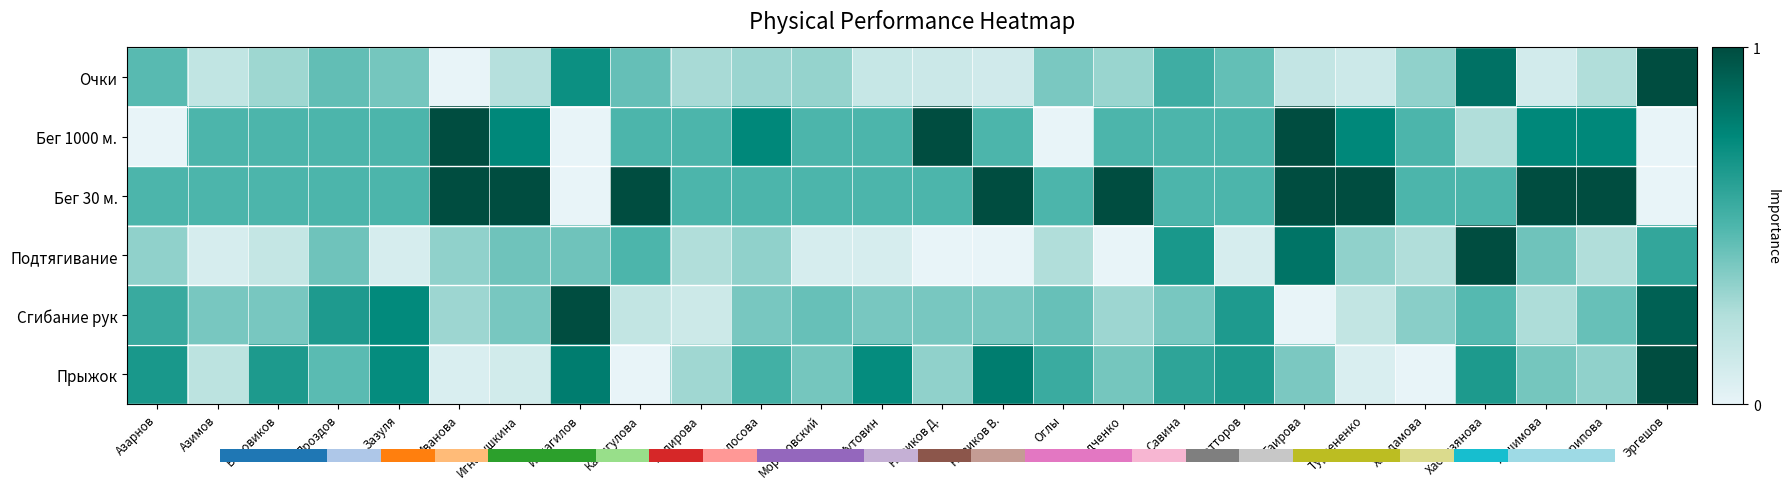

Reading left to right, list all the values displayed in this chart.

Очки: Азарнов=0.5	Азимов=0.2	Боровиков=0.3	Дроздов=0.4	Зазуля=0.4	Иванова=0.0	Игнатушкина=0.2	Исмагилов=0.7	Казыгулова=0.4	Кодирова=0.3	Колосова=0.3	Морозовский=0.3	Мутовин=0.2	Новиков Д.=0.1	Новиков В.=0.1	Оглы=0.4	Радченко=0.3	Савина=0.5	Сатторов=0.4	Таирова=0.2	Турчененко=0.1	Хамдамова=0.3	Хасанзянова=0.8	Хашимова=0.1	Черипова=0.2	Эргешов=1.0
Бег 1000 м.: Азарнов=0.0	Азимов=0.5	Боровиков=0.5	Дроздов=0.5	Зазуля=0.5	Иванова=1.0	Игнатушкина=0.8	Исмагилов=0.0	Казыгулова=0.5	Кодирова=0.5	Колосова=0.8	Морозовский=0.5	Мутовин=0.5	Новиков Д.=1.0	Новиков В.=0.5	Оглы=0.0	Радченко=0.5	Савина=0.5	Сатторов=0.5	Таирова=1.0	Турчененко=0.8	Хамдамова=0.5	Хасанзянова=0.2	Хашимова=0.8	Черипова=0.8	Эргешов=0.0
Бег 30 м.: Азарнов=0.5	Азимов=0.5	Боровиков=0.5	Дроздов=0.5	Зазуля=0.5	Иванова=1.0	Игнатушкина=1.0	Исмагилов=0.0	Казыгулова=1.0	Кодирова=0.5	Колосова=0.5	Морозовский=0.5	Мутовин=0.5	Новиков Д.=0.5	Новиков В.=1.0	Оглы=0.5	Радченко=1.0	Савина=0.5	Сатторов=0.5	Таирова=1.0	Турчененко=1.0	Хамдамова=0.5	Хасанзянова=0.5	Хашимова=1.0	Черипова=1.0	Эргешов=0.0
Подтягивание: Азарнов=0.3	Азимов=0.1	Боровиков=0.2	Дроздов=0.4	Зазуля=0.1	Иванова=0.3	Игнатушкина=0.4	Исмагилов=0.4	Казыгулова=0.5	Кодирова=0.2	Колосова=0.3	Морозовский=0.1	Мутовин=0.1	Новиков Д.=0.0	Новиков В.=0.0	Оглы=0.2	Радченко=0.0	Савина=0.7	Сатторов=0.1	Таирова=0.8	Турчененко=0.3	Хамдамова=0.2	Хасанзянова=1.0	Хашимова=0.4	Черипова=0.2	Эргешов=0.6
Сгибание рук: Азарнов=0.6	Азимов=0.4	Боровиков=0.4	Дроздов=0.7	Зазуля=0.7	Иванова=0.3	Игнатушкина=0.4	Исмагилов=1.0	Казыгулова=0.2	Кодирова=0.1	Колосова=0.4	Морозовский=0.4	Мутовин=0.4	Новиков Д.=0.4	Новиков В.=0.4	Оглы=0.4	Радченко=0.3	Савина=0.4	Сатторов=0.7	Таирова=0.0	Турчененко=0.2	Хамдамова=0.3	Хасанзянова=0.5	Хашимова=0.3	Черипова=0.4	Эргешов=0.9
Прыжок: Азарнов=0.7	Азимов=0.2	Боровиков=0.7	Дроздов=0.5	Зазуля=0.7	Иванова=0.1	Игнатушкина=0.1	Исмагилов=0.8	Казыгулова=0.0	Кодирова=0.3	Колосова=0.5	Морозовский=0.4	Мутовин=0.7	Новиков Д.=0.3	Новиков В.=0.8	Оглы=0.6	Радченко=0.4	Савина=0.6	Сатторов=0.7	Таирова=0.4	Турчененко=0.1	Хамдамова=0.0	Хасанзянова=0.7	Хашимова=0.4	Черипова=0.3	Эргешов=1.0